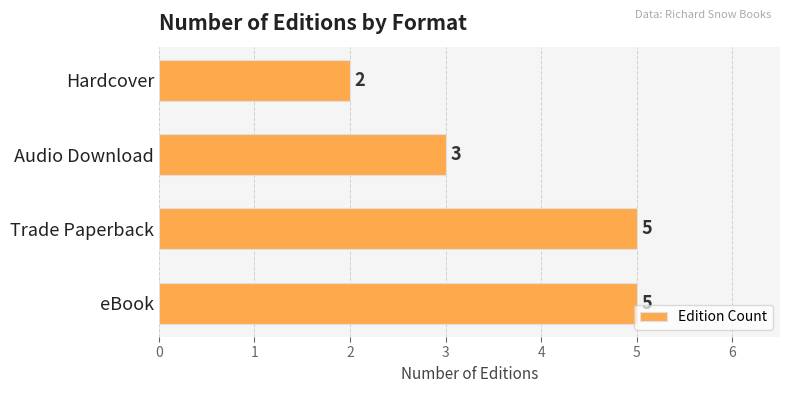

Does the chart contain stacked bars?

No